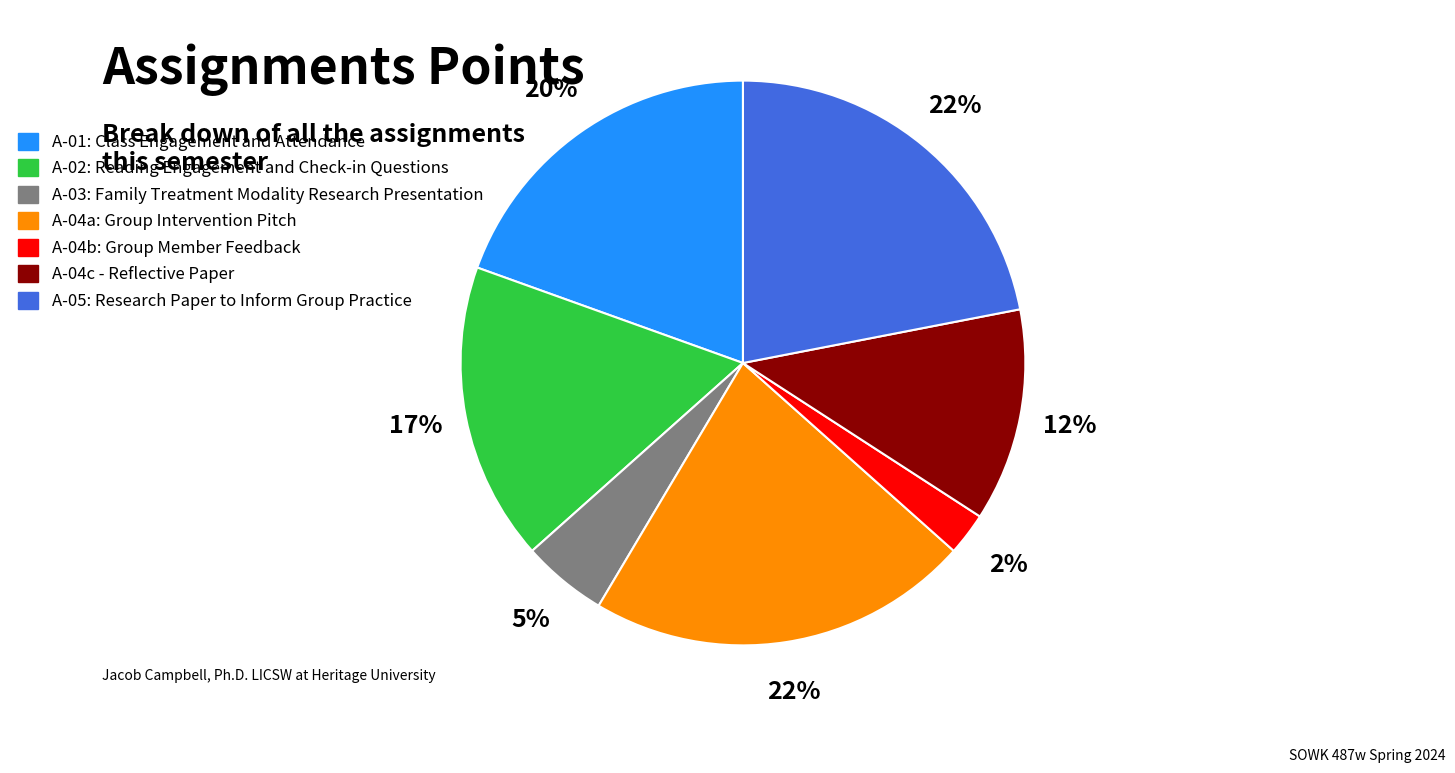

To the nearest percent, what is the difference between the largest and smallest slice percentages?

20%